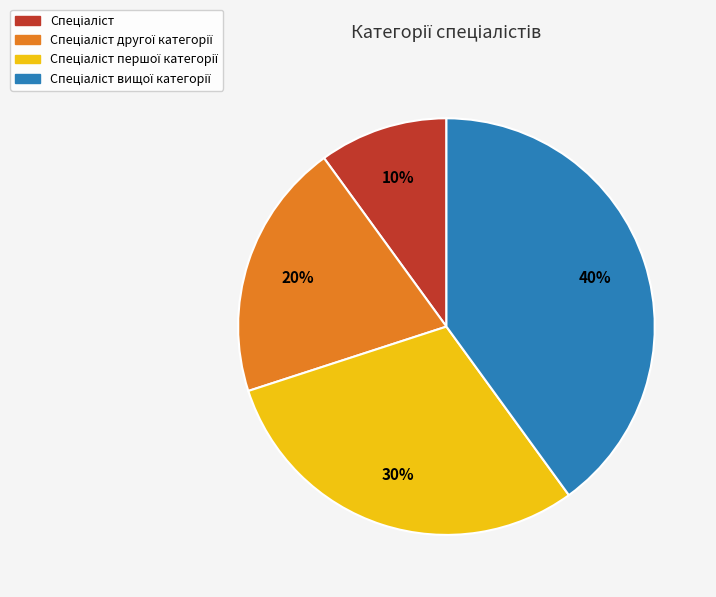

How many segments does this pie chart have?

4